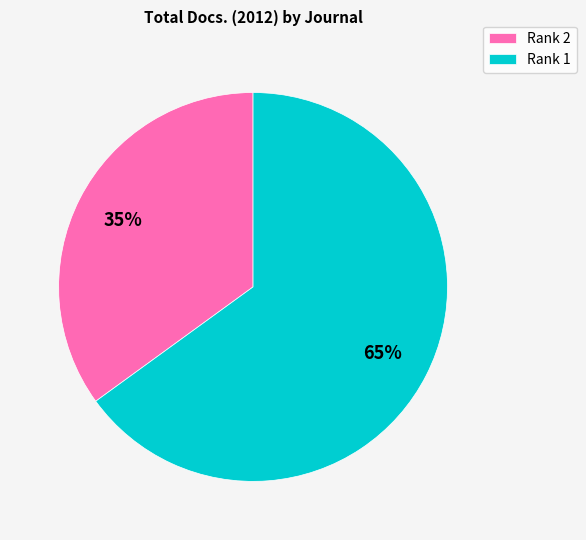

To the nearest percent, what is the difference between the largest and smallest slice percentages?

30%